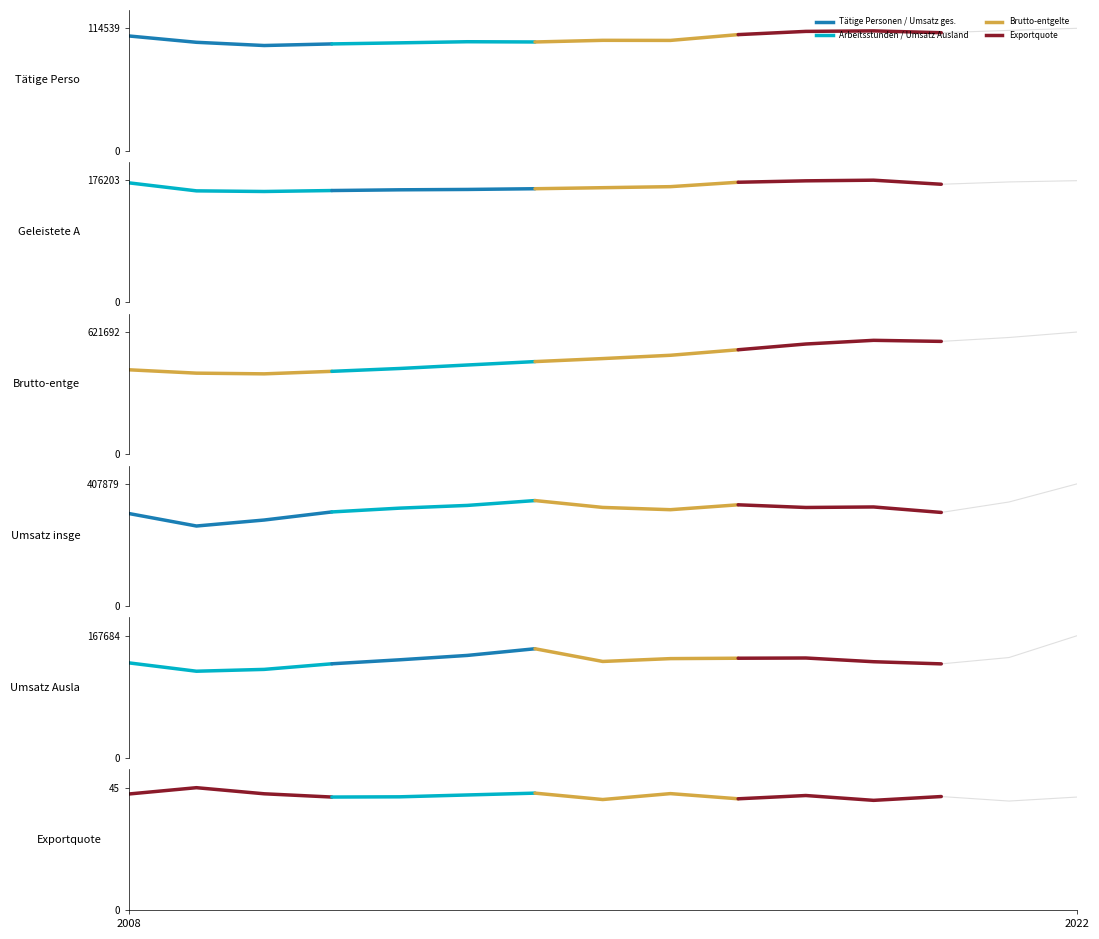

What is the difference between the maximum and minimum values in the Geleistete Arbeitsstunden series?

12492.3